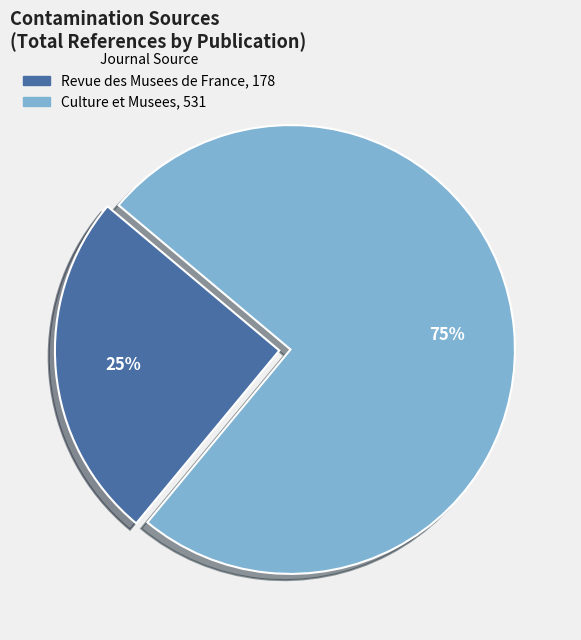

What percentage is the Revue des Musees de France slice, to the nearest percent?

25%